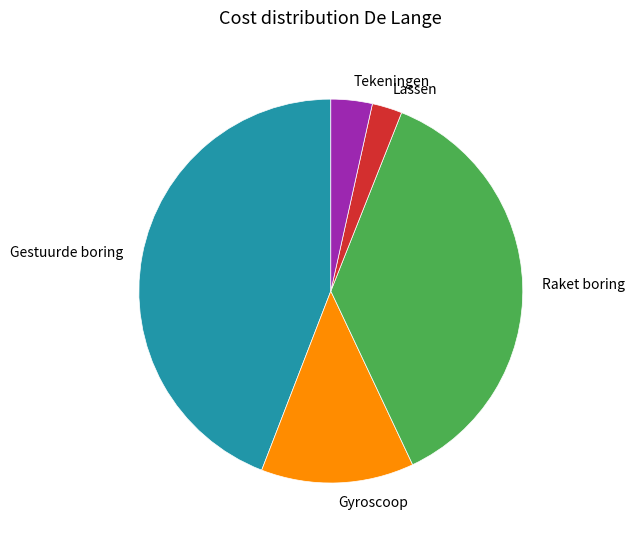

Count the number of slices in the pie.

5